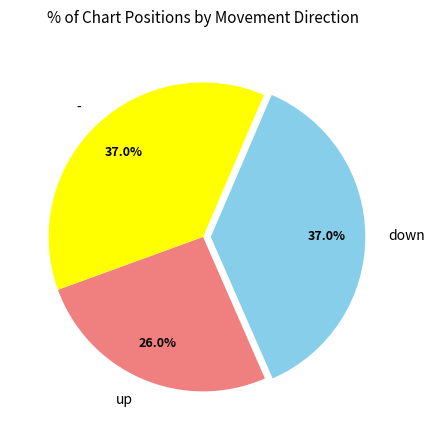

True or false: down accounts for 37% of the total.

True